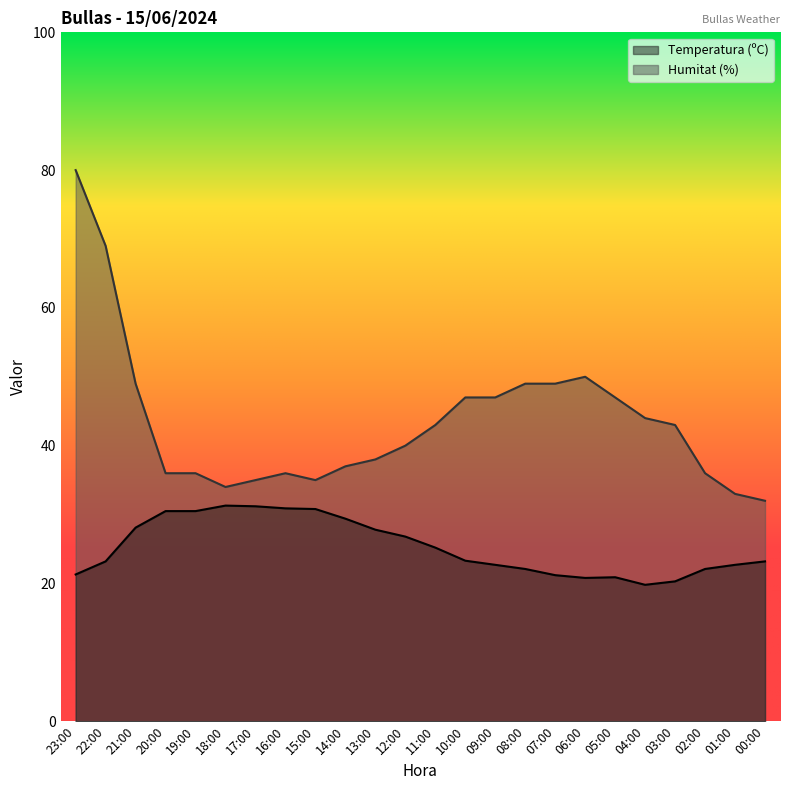

Which category has the highest value in the Temperatura (ºC) series?

18:00